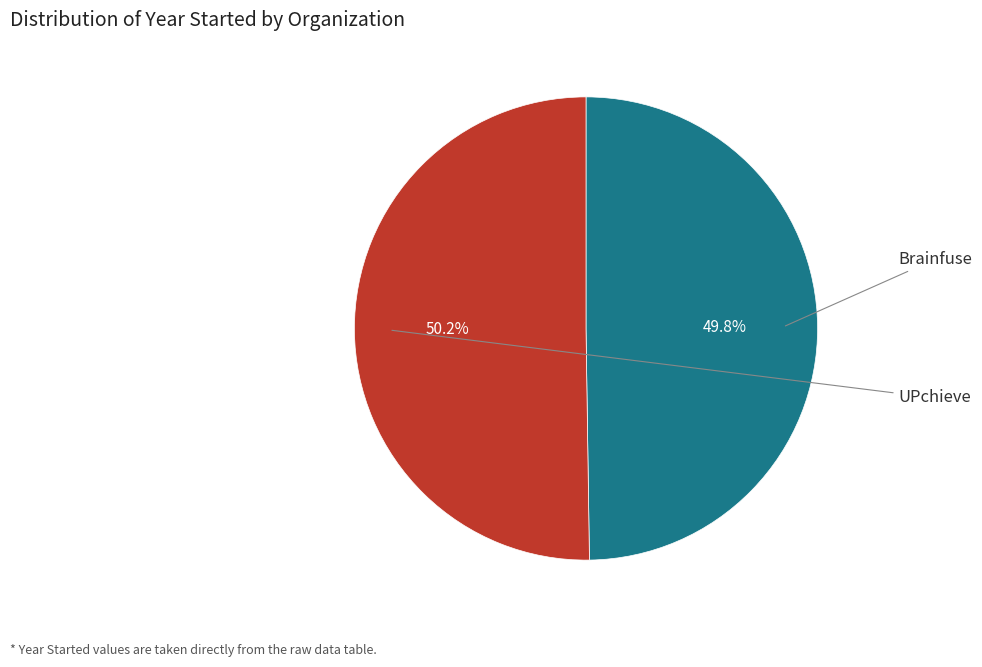

How many segments does this pie chart have?

2